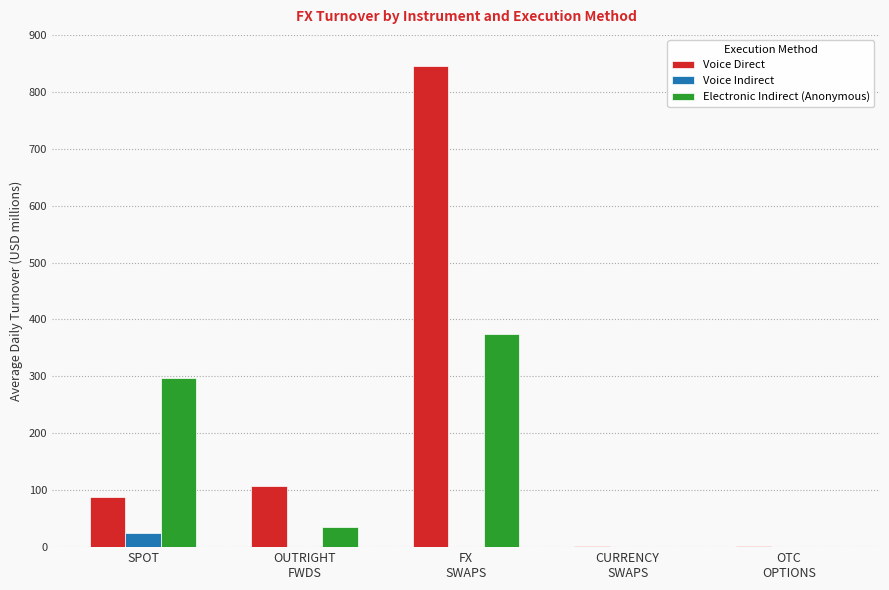

What is the spread (max minus min) of values at FX
SWAPS?

844.6